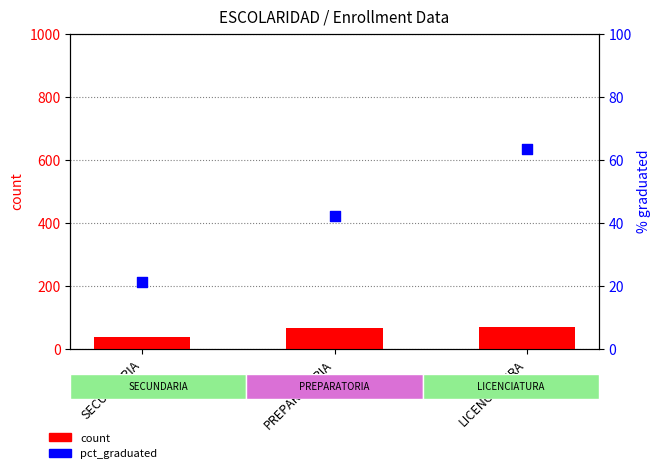

What is the total value across all series at LICENCIATURA?

131.2